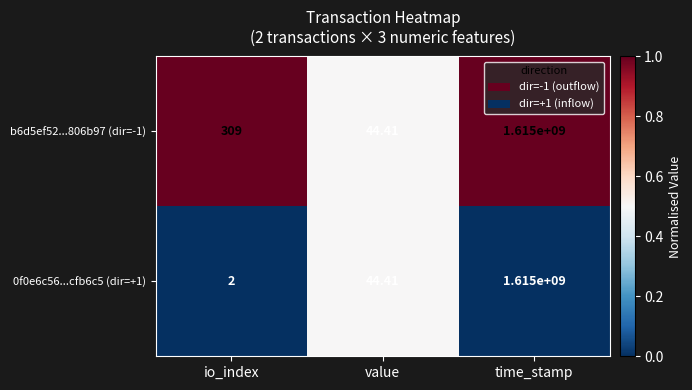

List the labels in order of b6d5ef52...806b97 (dir=-1) value, largest first.

time_stamp, io_index, value